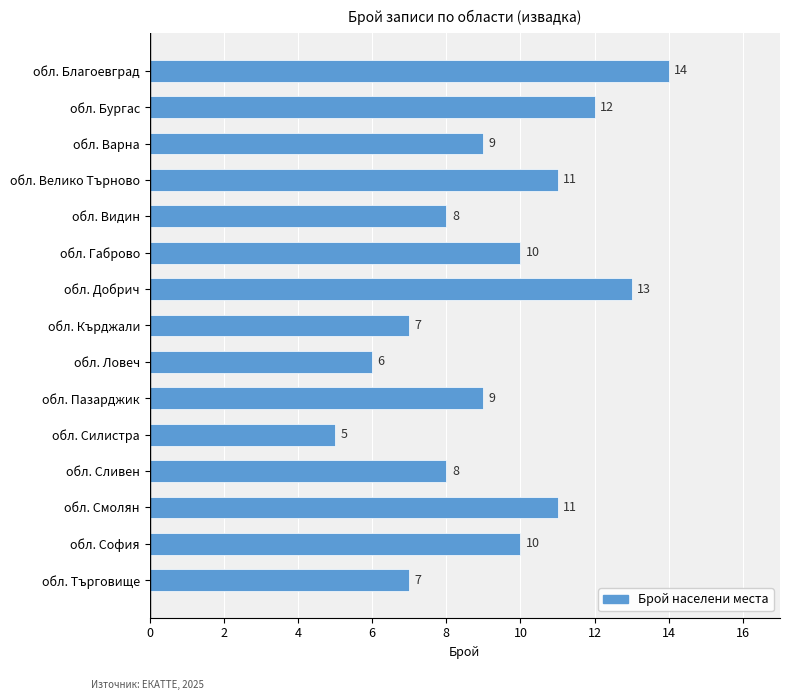

Is it true that the value at обл. Варна is 13?

False